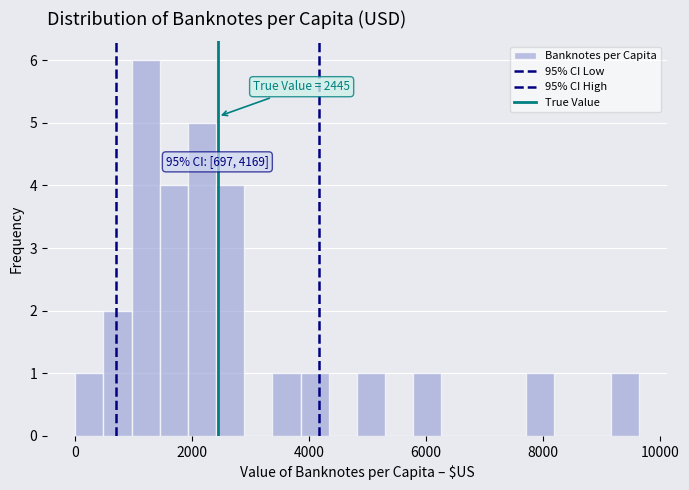

Around what value on the x-axis is the tallest bar? Give the approximate position of its centre, as read against the axis.

1200